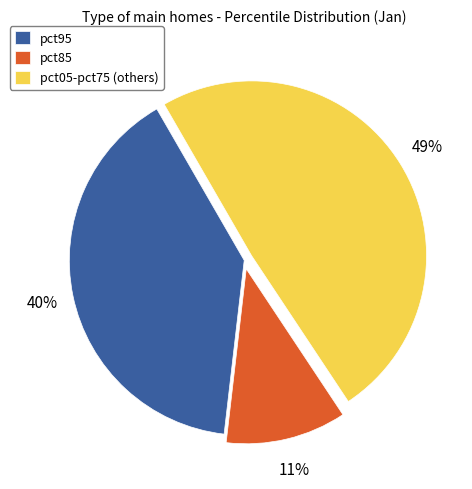

Is pct05-pct75 (others) the majority of the pie?

No